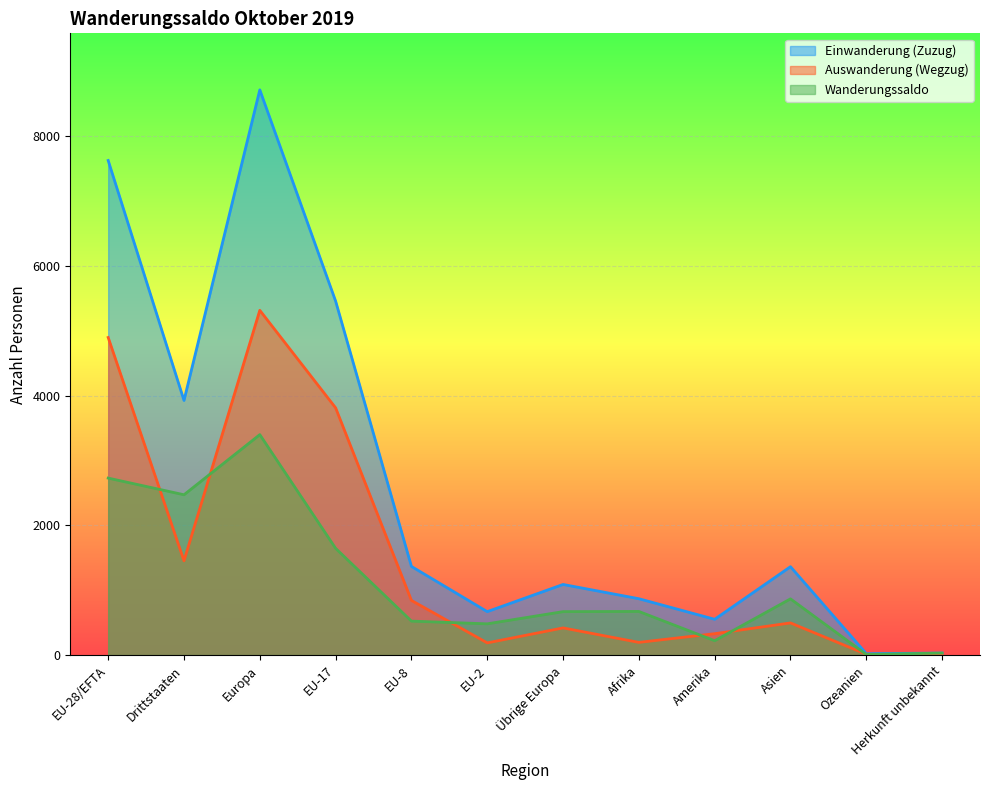

What is the sum of all Einwanderung (Zuzug) values?

31688